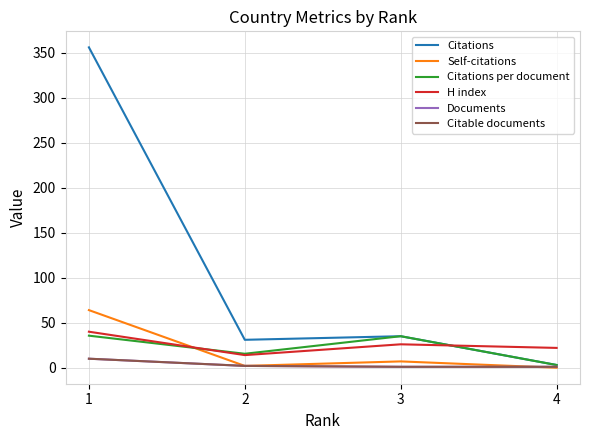

True or false: Self-citations has a value of 2.0 at 2.

True